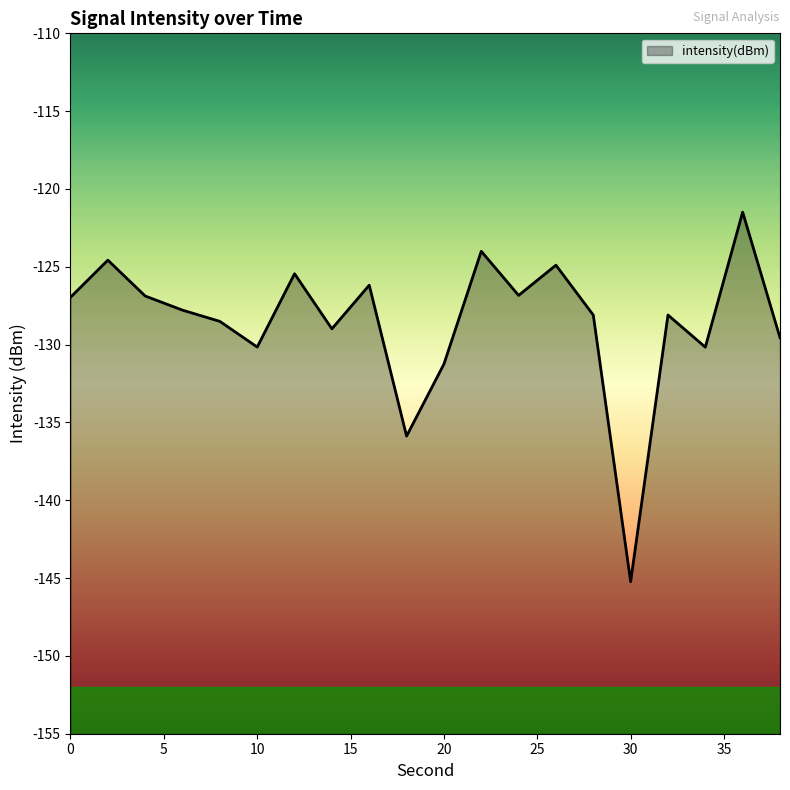

What is the sum of the values at 18 and 38?

-265.4